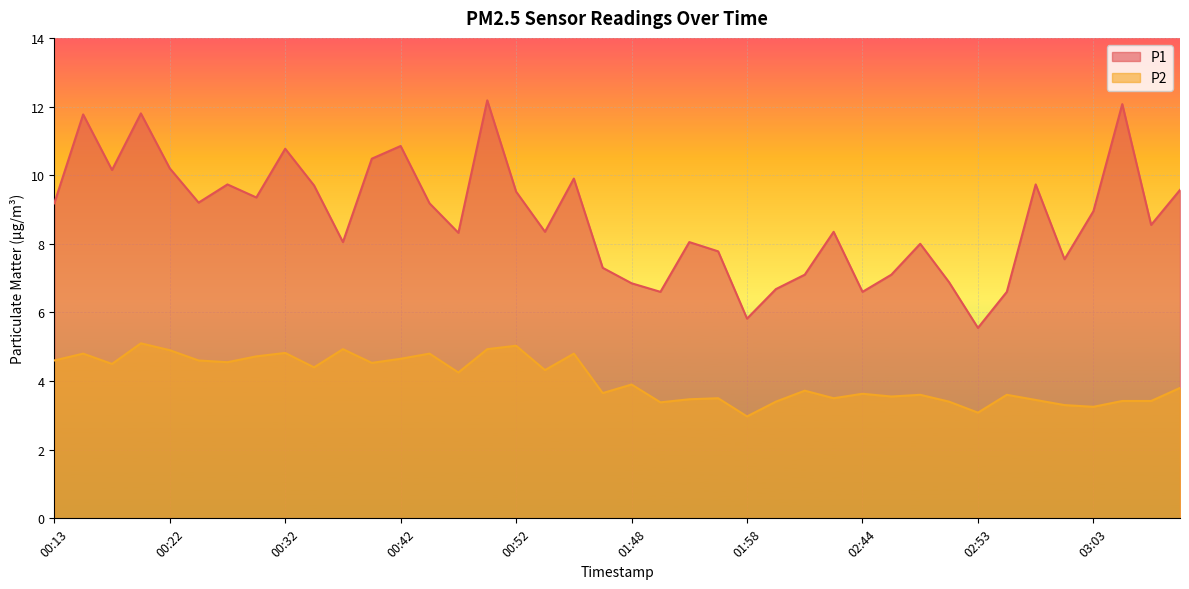

Where is the first local minimum for P2?

00:18